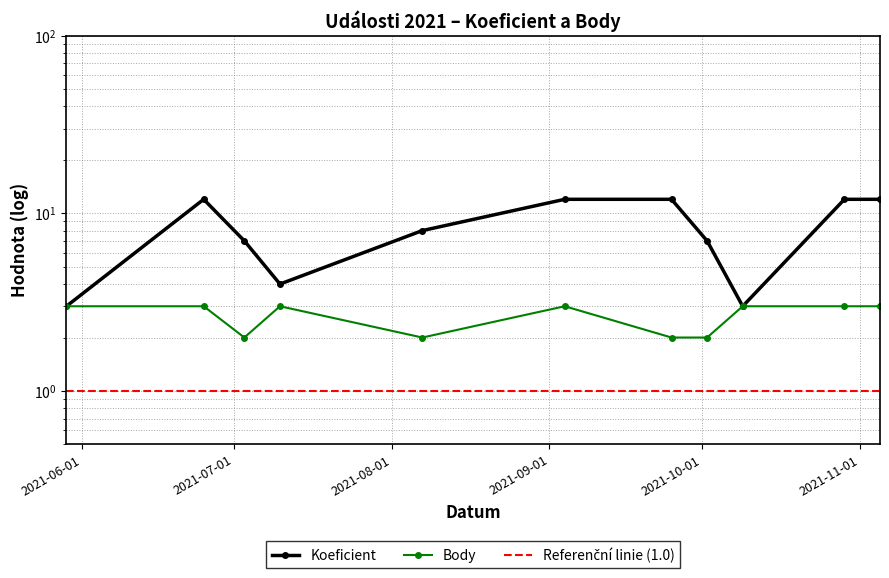

At which category does Koeficient reach its first local valley?

2021-07-10